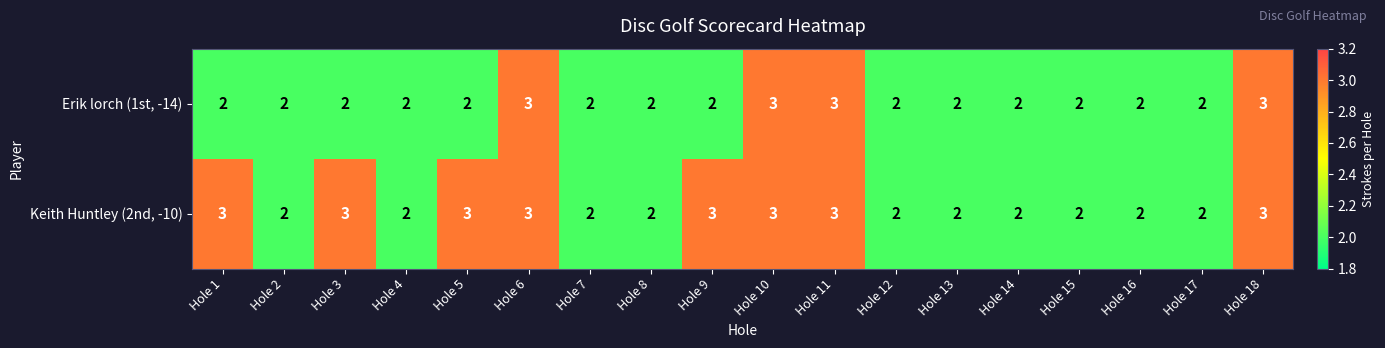

How many categories are shown in the chart?

18